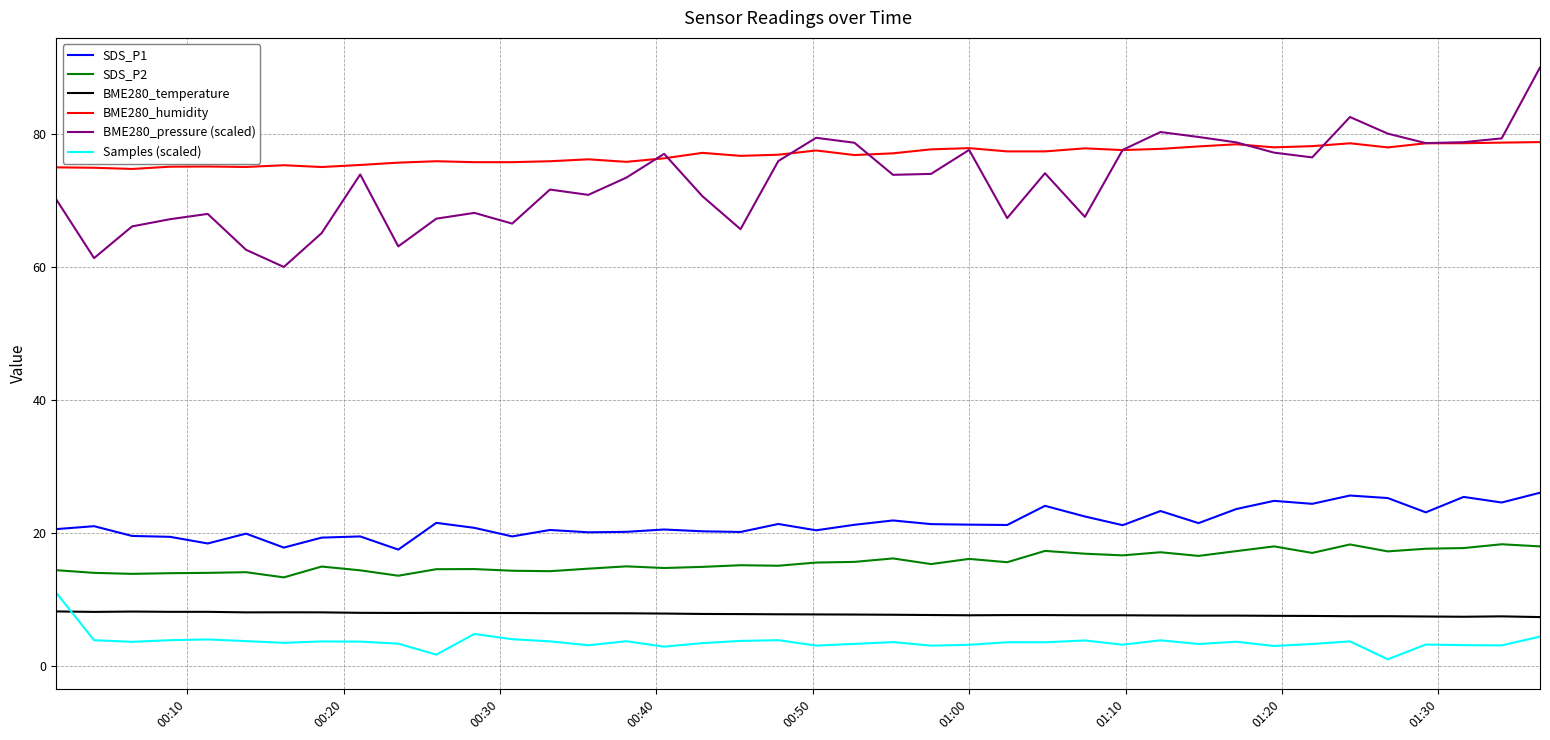

True or false: SDS_P1 and Samples (scaled) cross at least once.

False